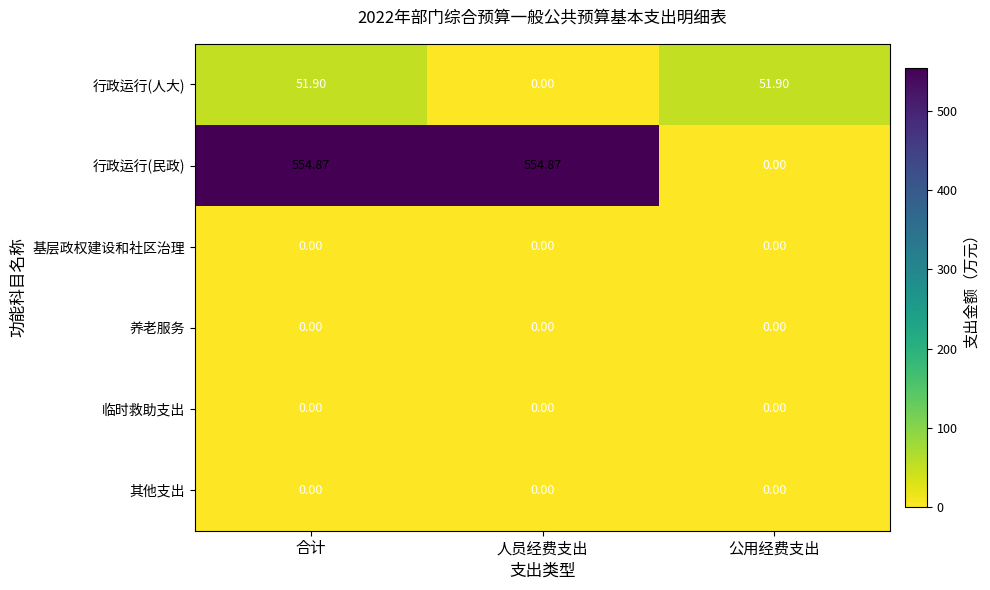

At how many categories does at least one series exceed 52?

2